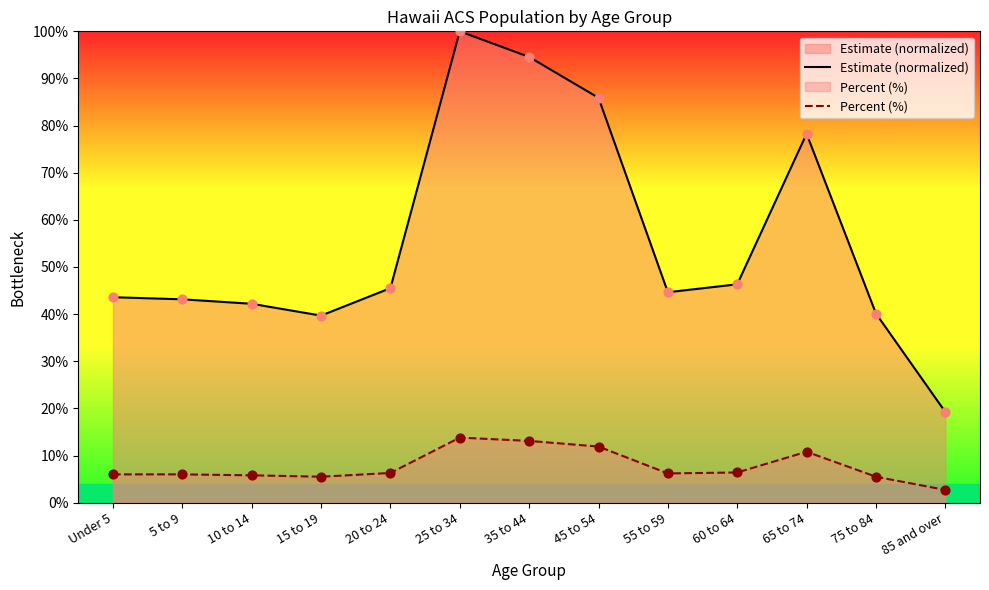

Which series contains the lowest Y value?

Percent (%)